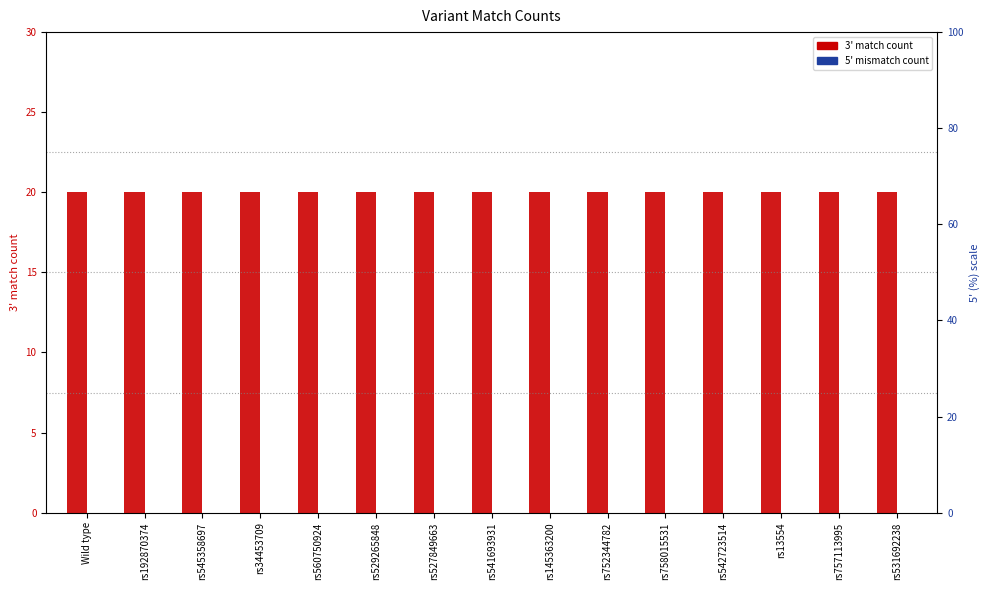

What position from the right is rs13554?

3